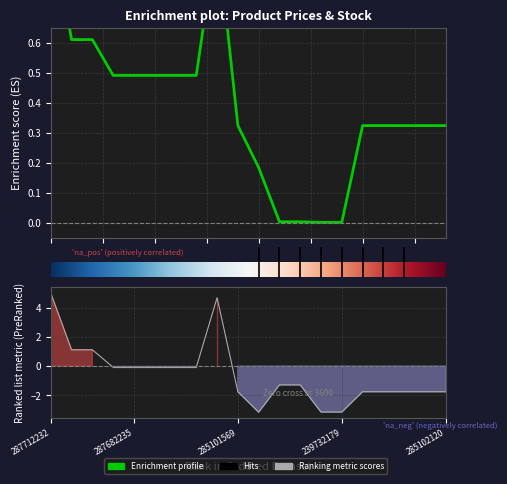

What value does the Ціна series have at 287682235?

0.5